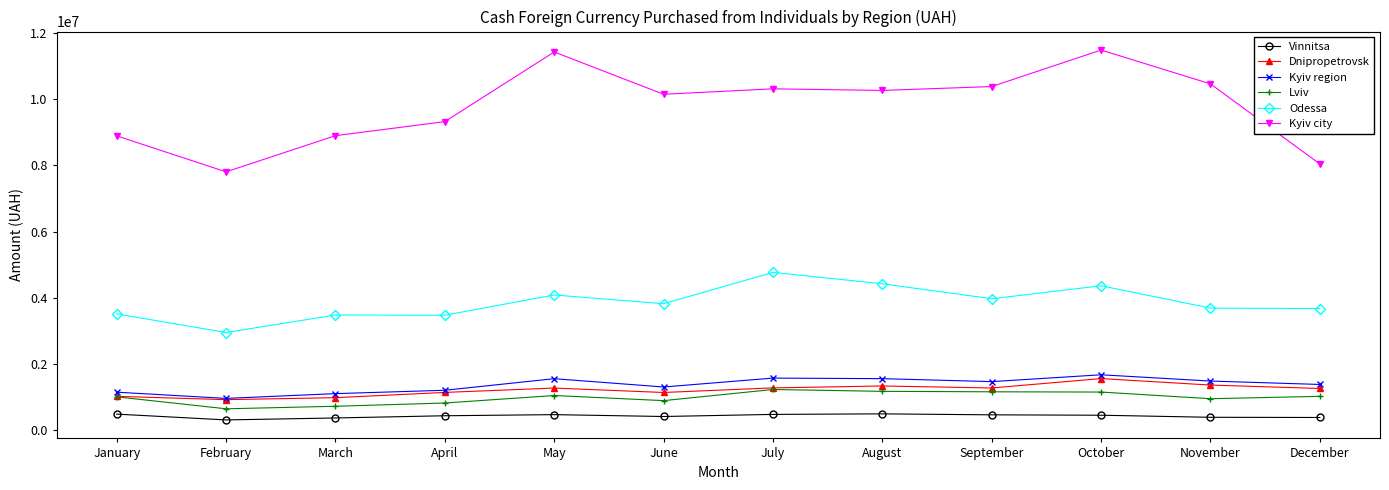

What are all the series names shown in the legend?

Vinnitsa, Dnipropetrovsk, Kyiv region, Lviv, Odessa, Kyiv city